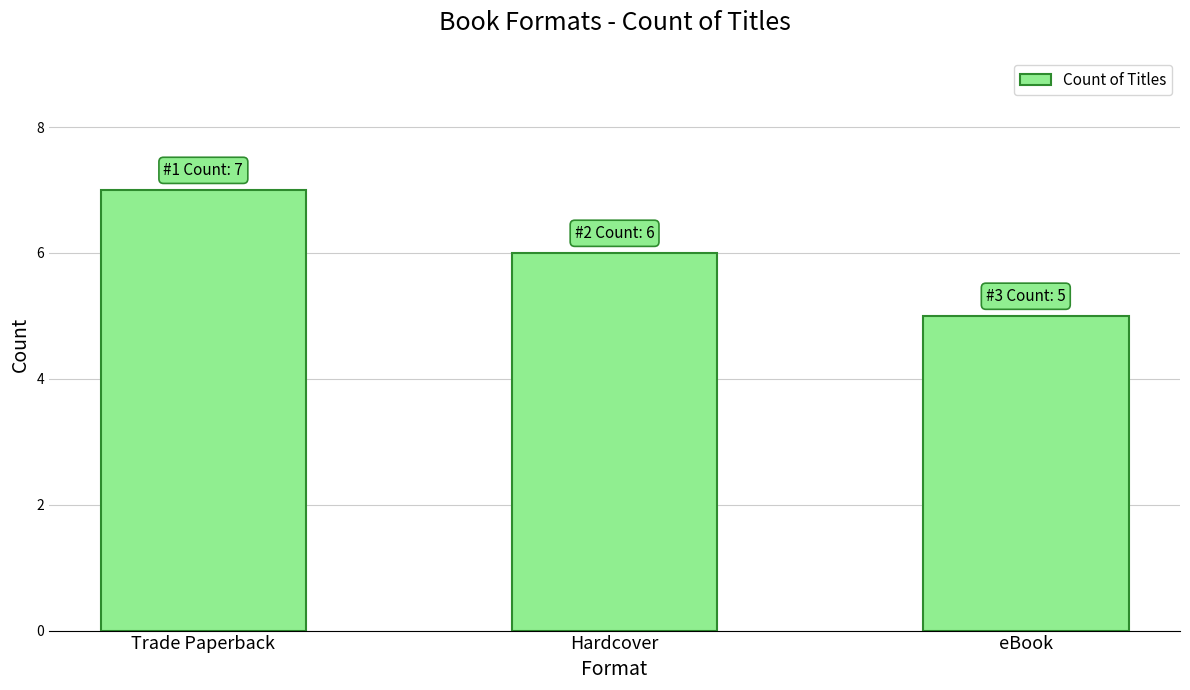

What is the value of the 3rd bar from the left?

5